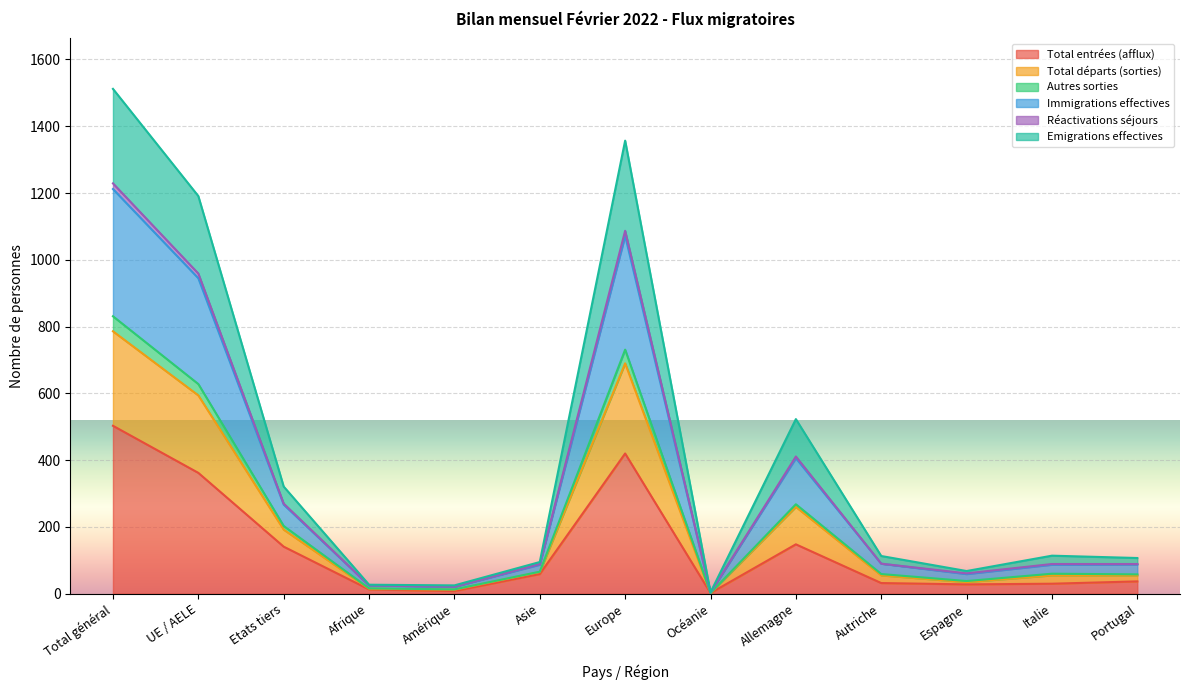

Which label corresponds to the largest value in the chart?

Total général